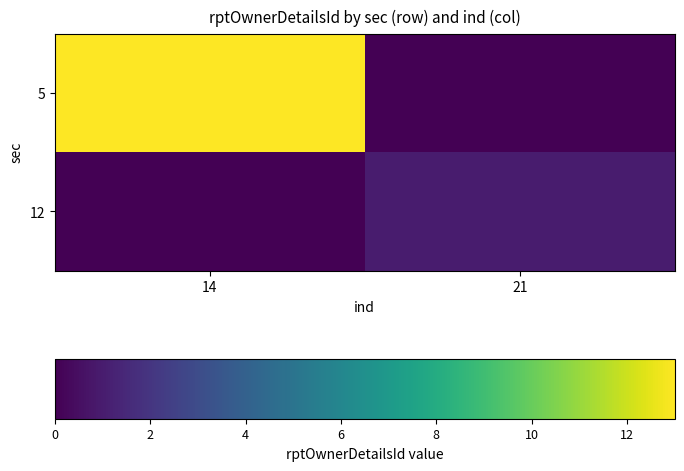

Between 21 and 14, which is larger?

14